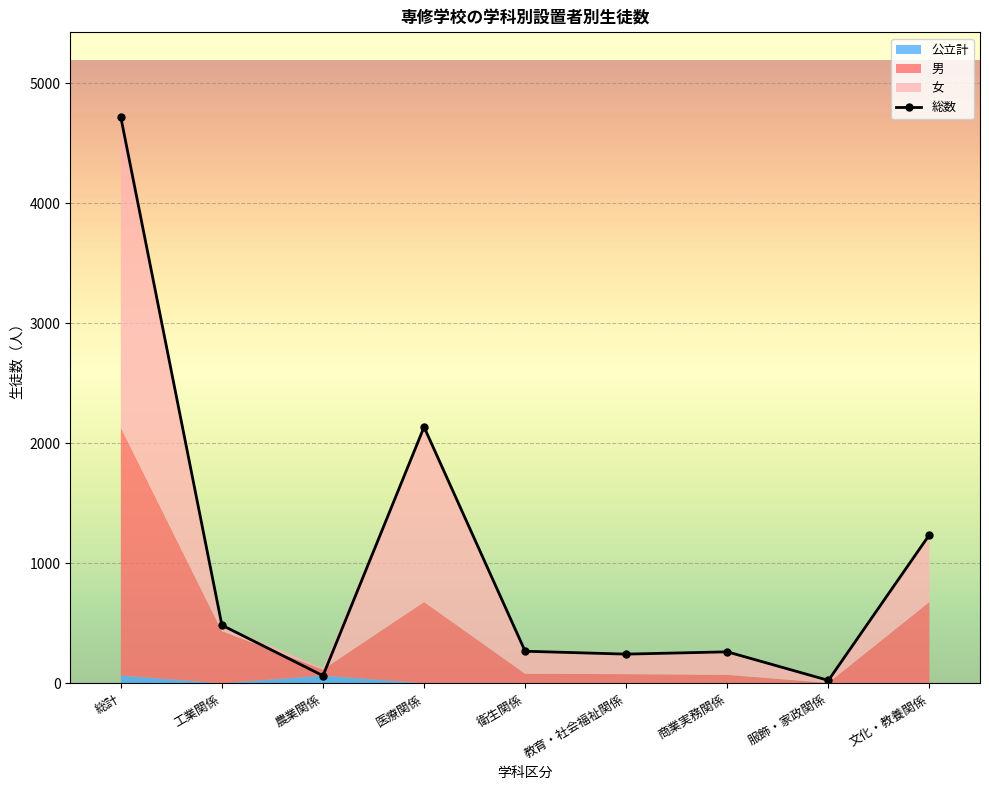

At which label is 総数 closest to 2370?

医療関係